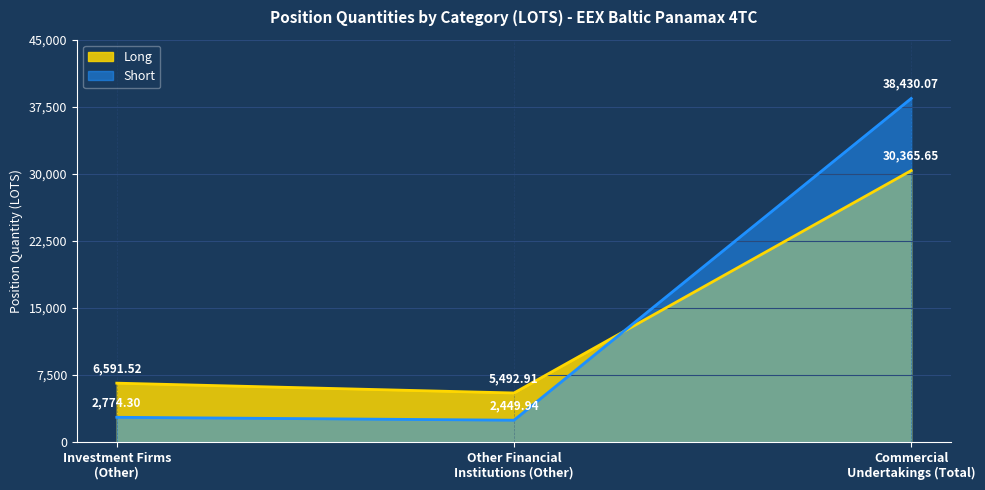

At how many categories does at least one series exceed 15821?

1